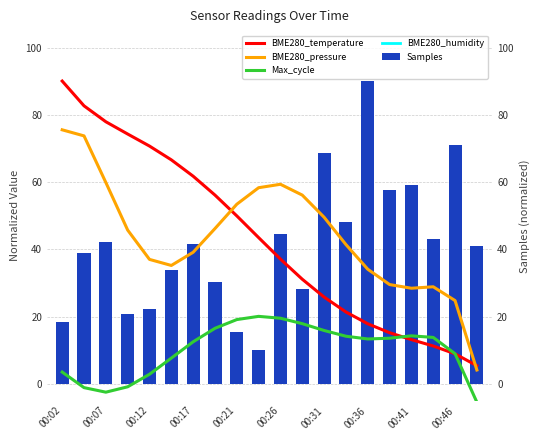

What is the lowest value of the Samples series?

10.0